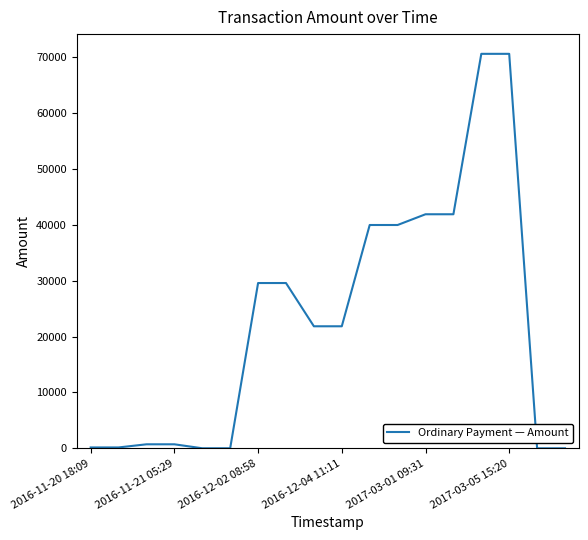

What is the greatest value displayed?

70636.3